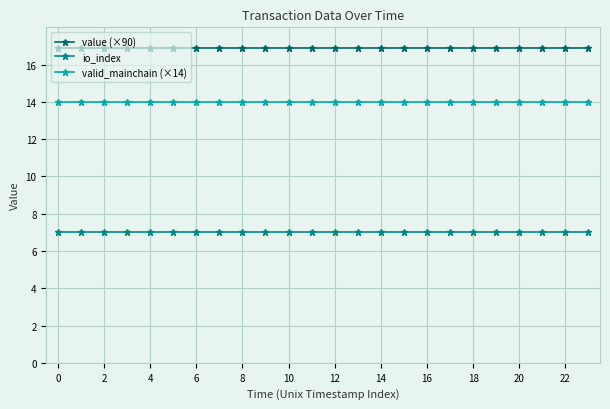

Rank the series by their maximum value, from lowest to highest.

io_index, valid_mainchain (×14), value (×90)